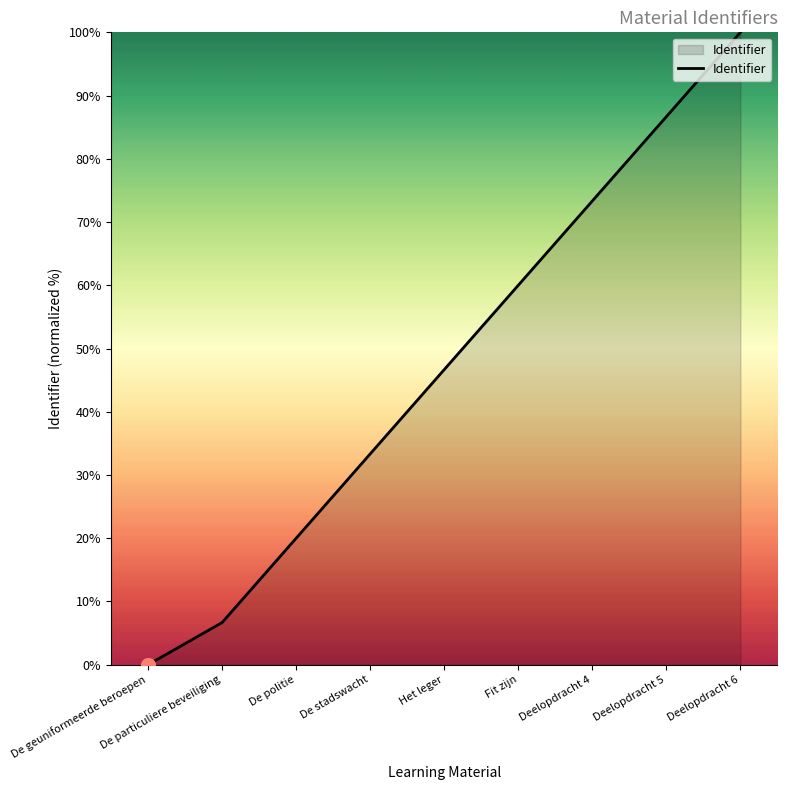

Which has a higher value, De politie or Deelopdracht 6?

Deelopdracht 6